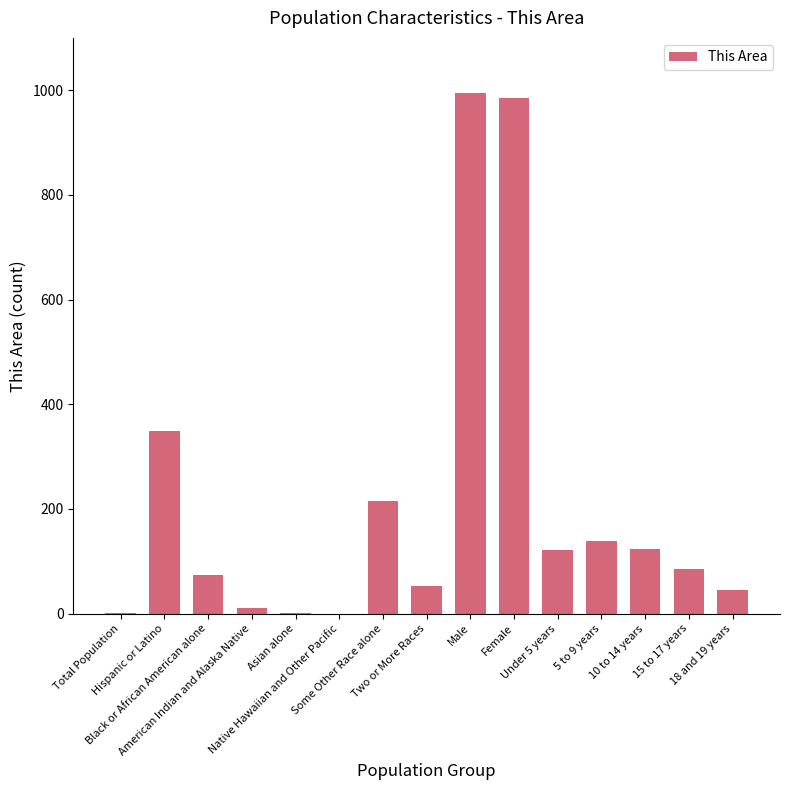

What is the maximum value shown in the chart?

995